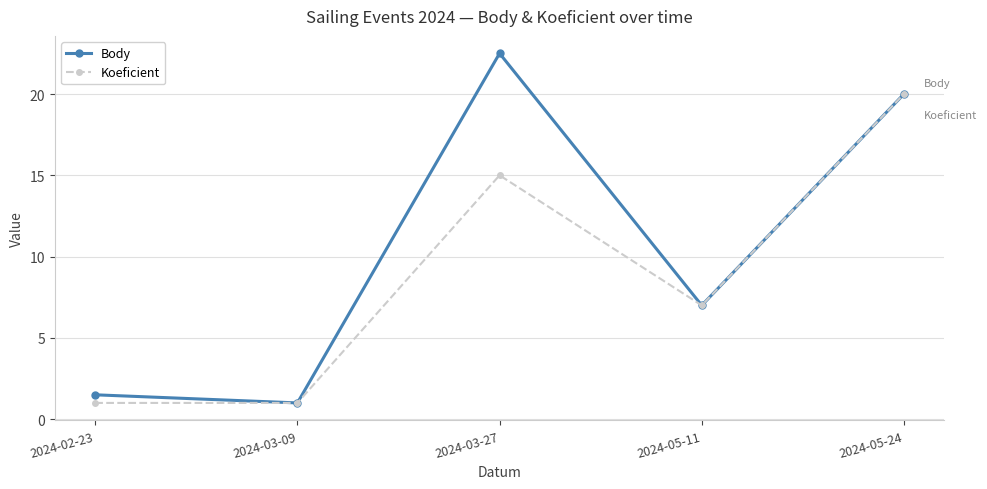

What is the label of the 3rd point from the left?

2024-03-27